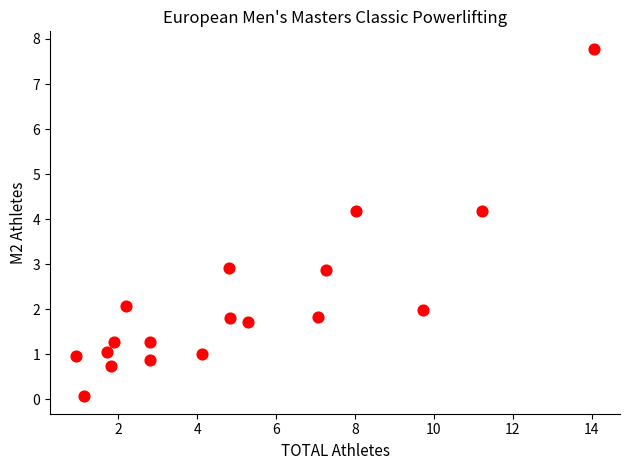

What is the range of Y values (max minus min)?

7.7